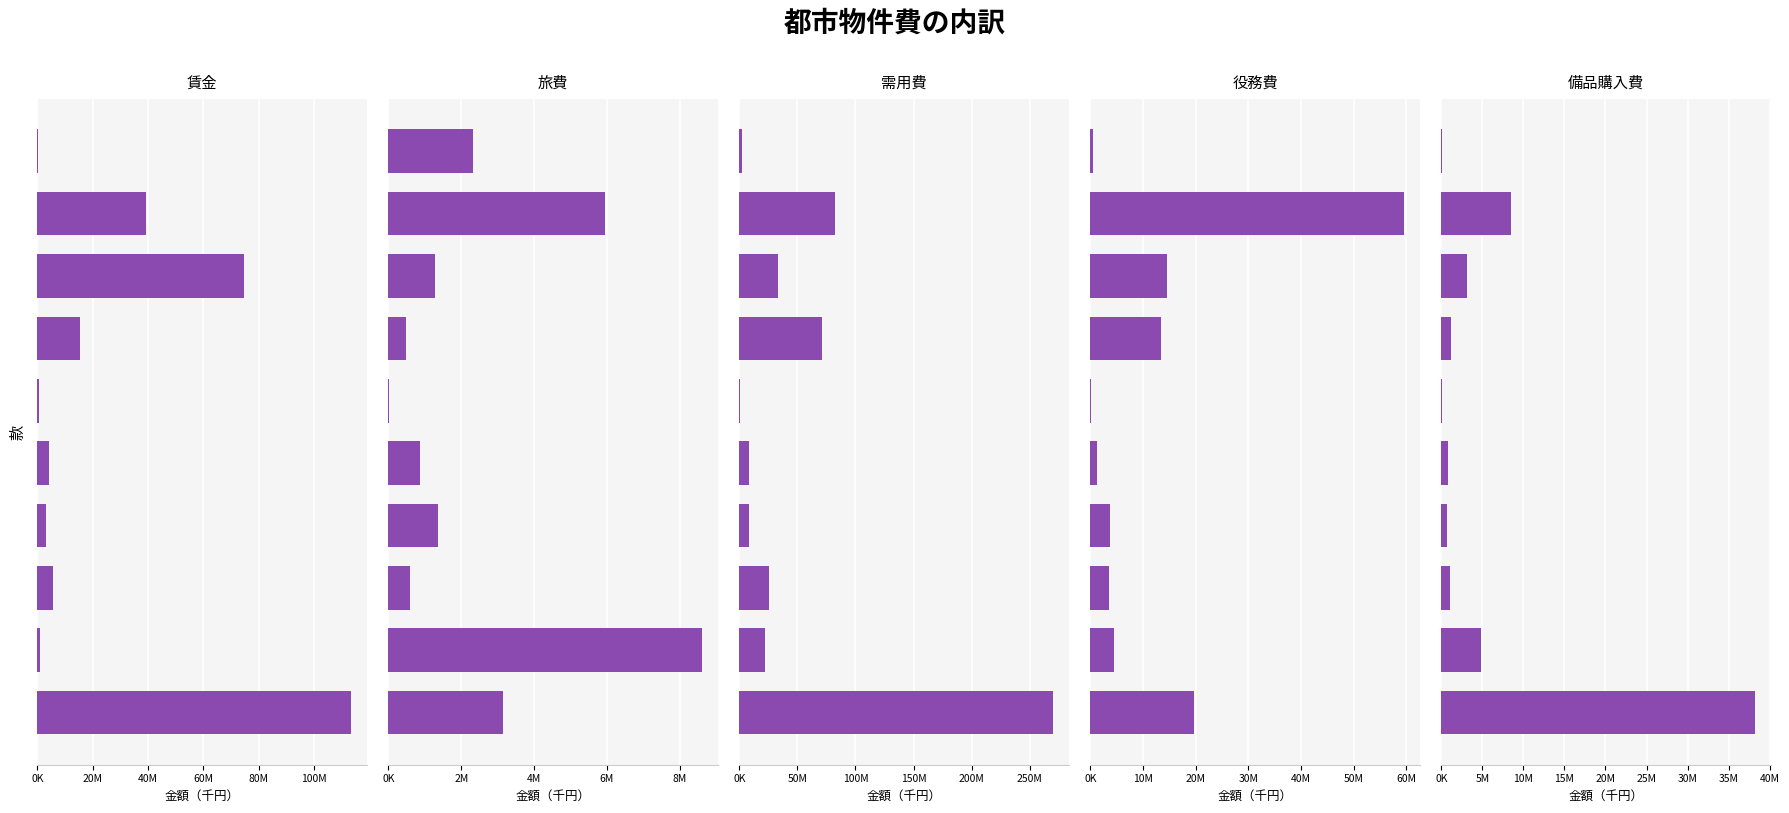

Does the chart contain stacked bars?

No